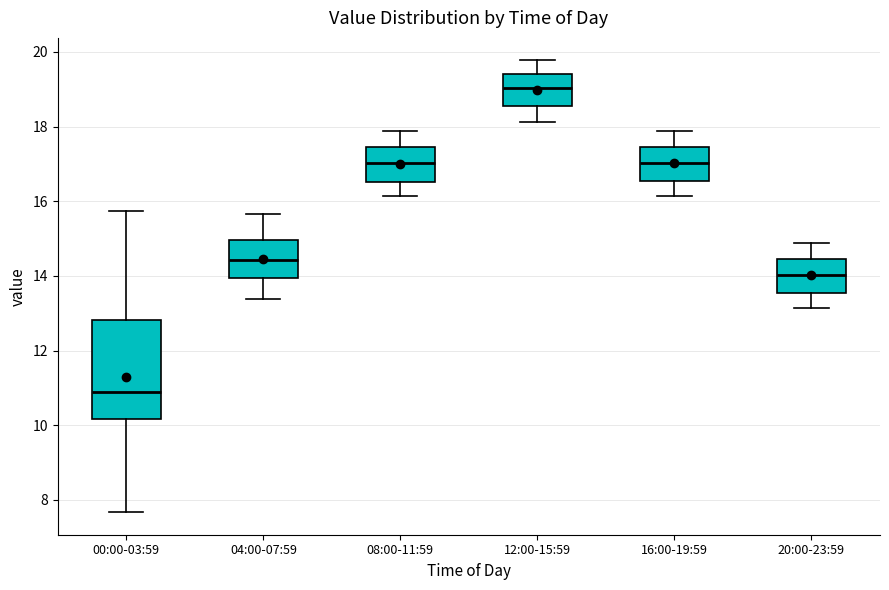

Reading left to right, transcribe this box plot: for each box, give where its median line is, the range the box spans, and where its two whiskers end, as read against the y-axis. The values are not printed on the chart, so give them approximately, as read against the axis.

00:00-03:59: median 10.8, box 10.2 to 12.8, whiskers 7.6 to 15.8
04:00-07:59: median 14.4, box 14.0 to 15.0, whiskers 13.4 to 15.6
08:00-11:59: median 17.0, box 16.6 to 17.4, whiskers 16.2 to 17.8
12:00-15:59: median 19.0, box 18.6 to 19.4, whiskers 18.2 to 19.8
16:00-19:59: median 17.0, box 16.6 to 17.4, whiskers 16.2 to 17.8
20:00-23:59: median 14.0, box 13.6 to 14.4, whiskers 13.2 to 14.8